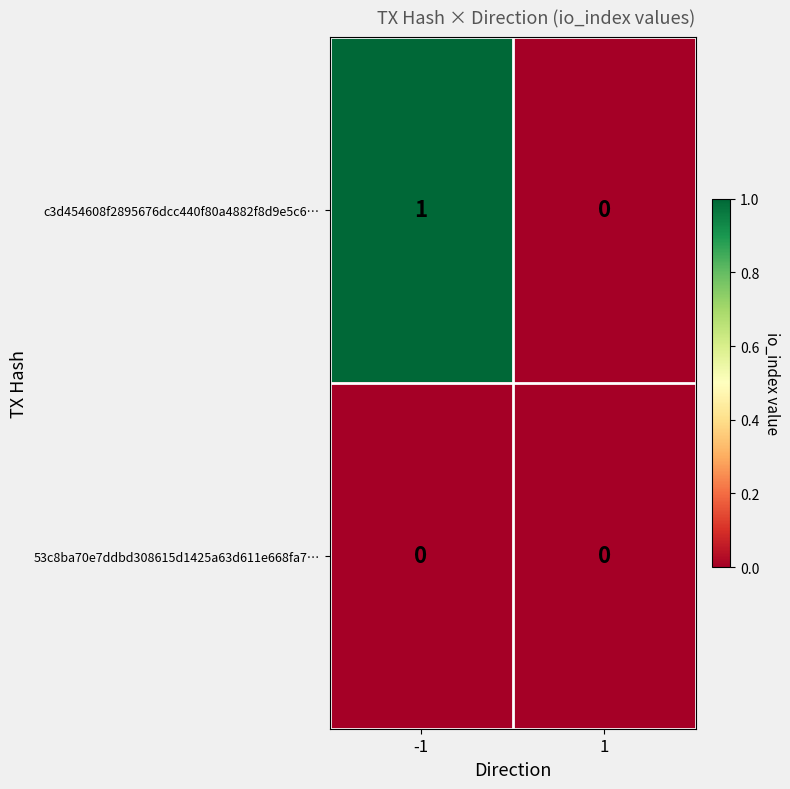

Is it true that c3d454608f2895676dcc440f80a4882f8d9e5c6… equals 2 at -1?

False